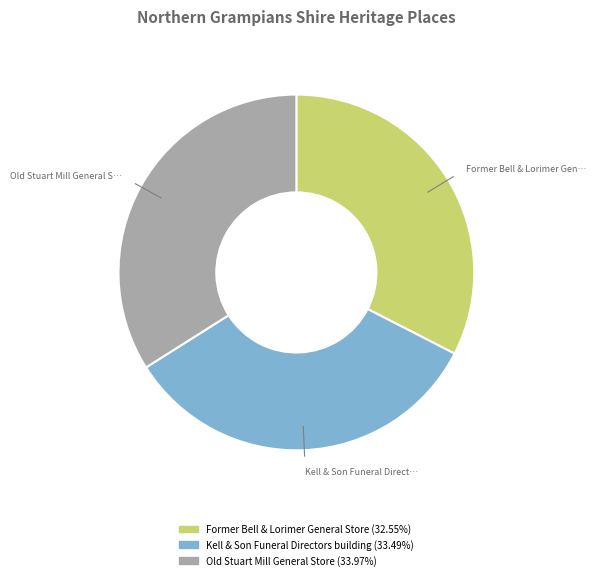

Between Kell & Son Funeral Directors building and Former Bell & Lorimer General Store, which is larger?

Kell & Son Funeral Directors building